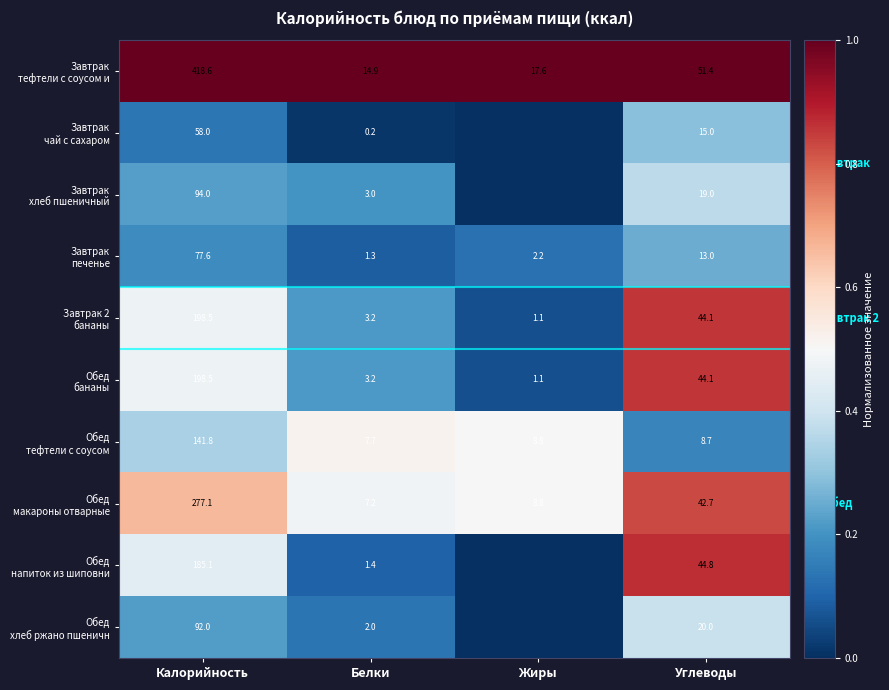

Which has a higher value, Белки or Жиры?

Белки